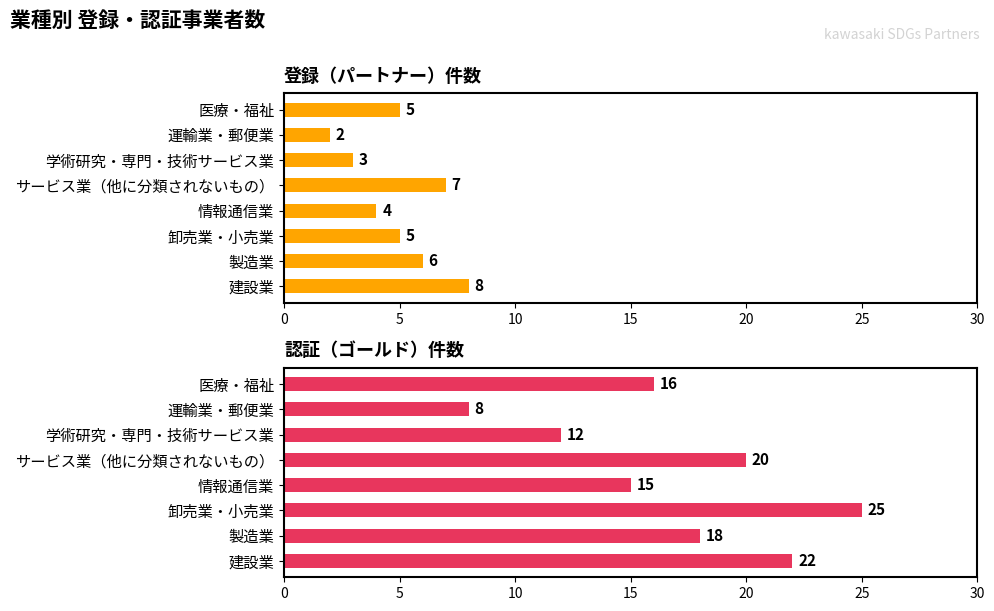

What is the difference between the maximum and second lowest values in the 登録（パートナー） series?

5